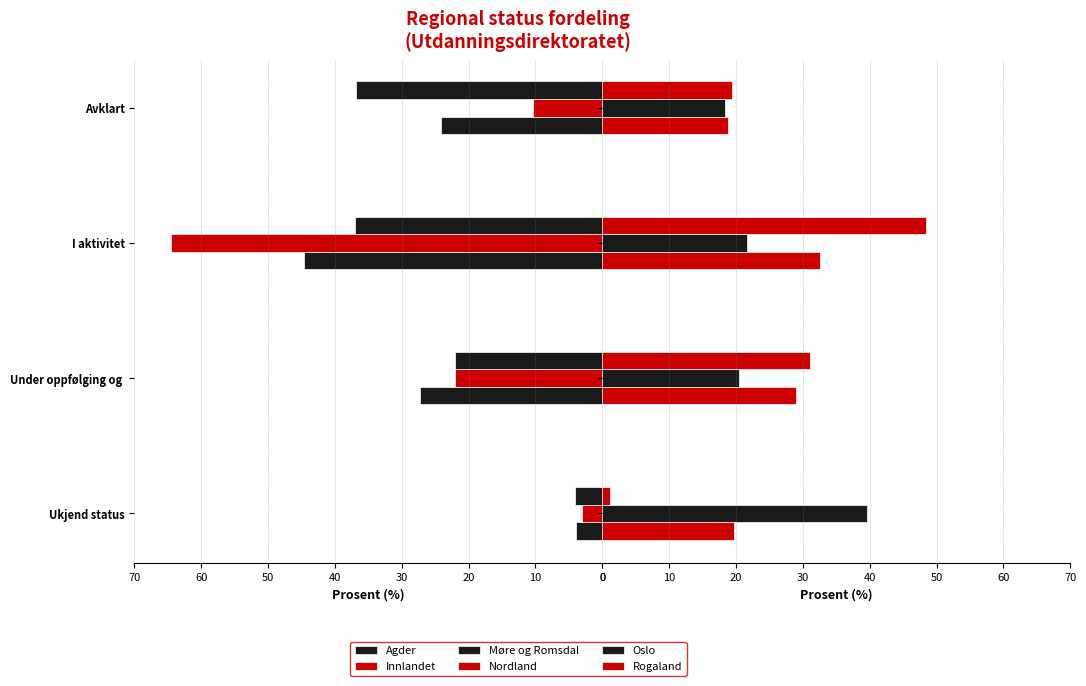

What is the difference between the Innlandet values at Under oppfølging og and I aktivitet?

42.4